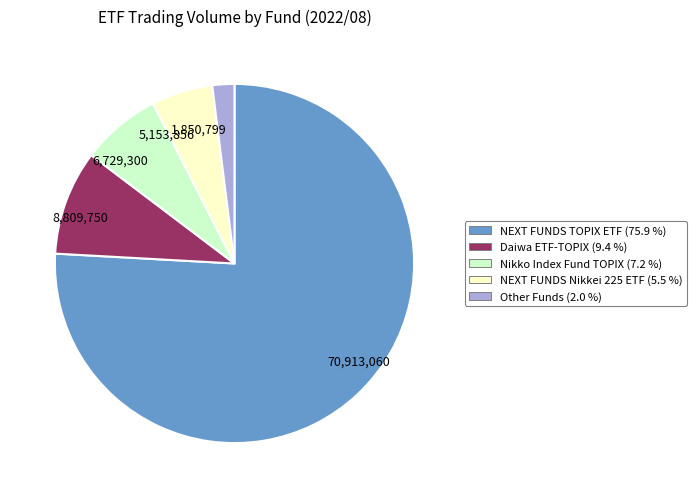

Rank the categories by value from highest to lowest.

70,913,060, 8,809,750, 6,729,300, 5,153,856, 1,850,799